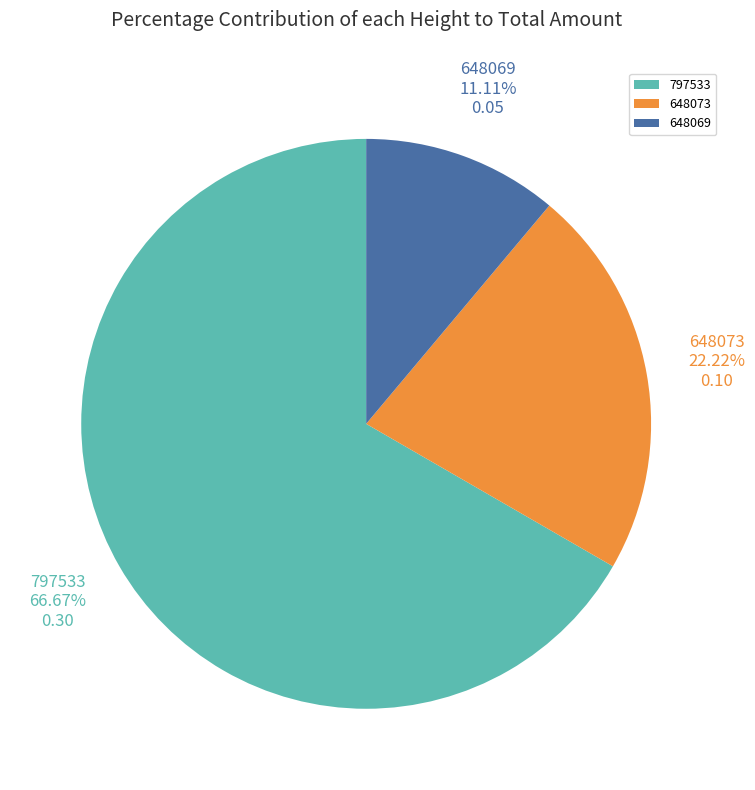

How many segments does this pie chart have?

3